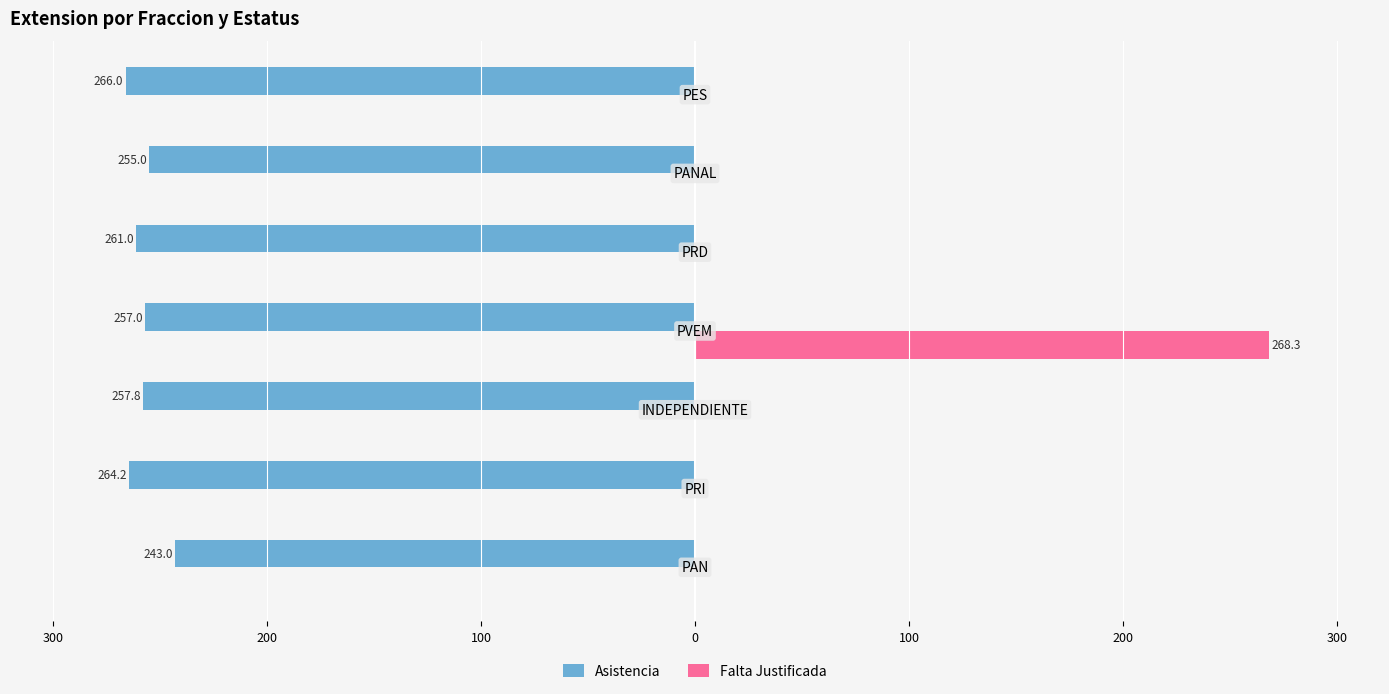

How many positive values does the Falta Justificada series have?

1